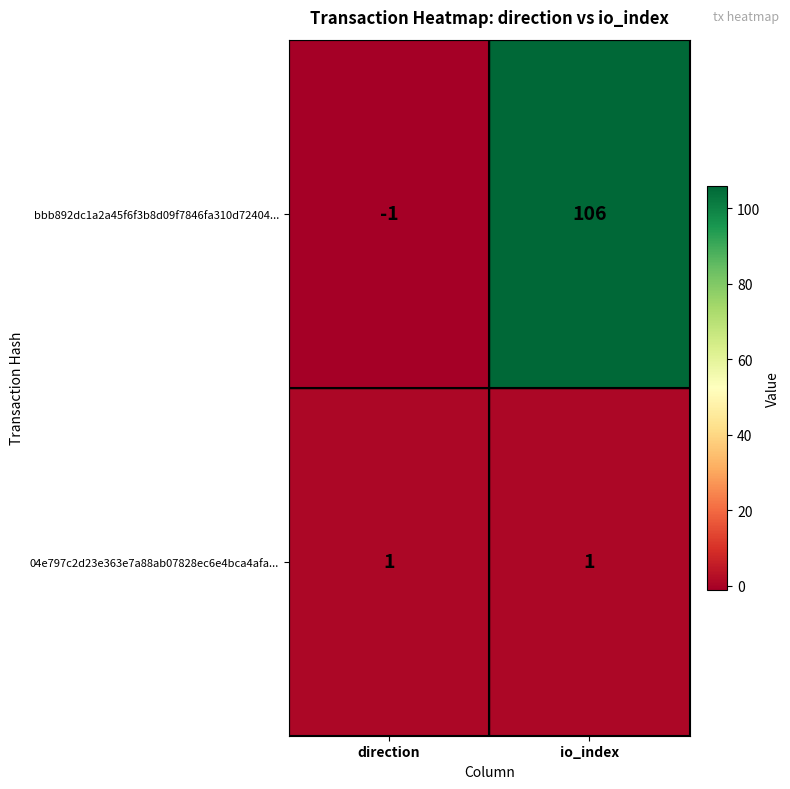

What is the sum of all bbb892dc1a2a45f6f3b8d09f7846fa310d72404... values?

105